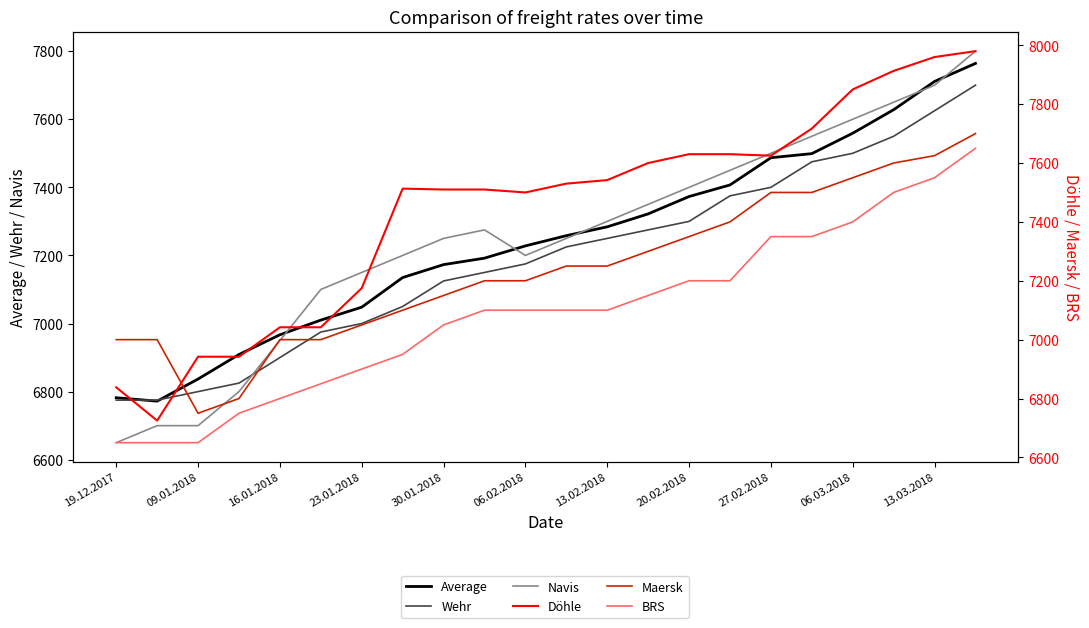

Is this an area chart (filled region under the line)?

No